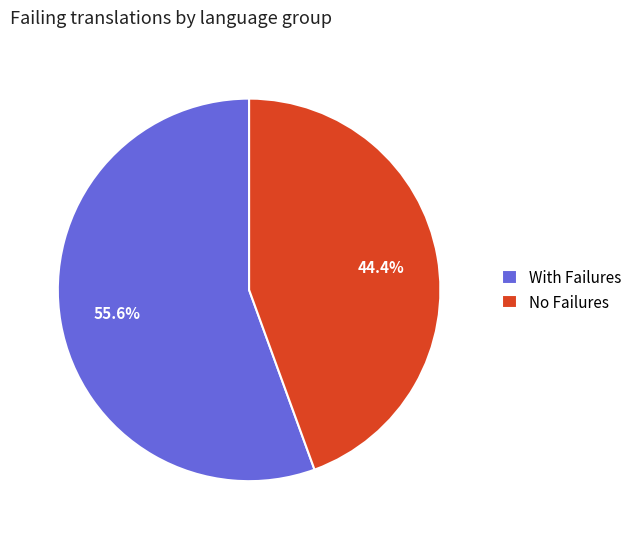

Count the number of slices in the pie.

2